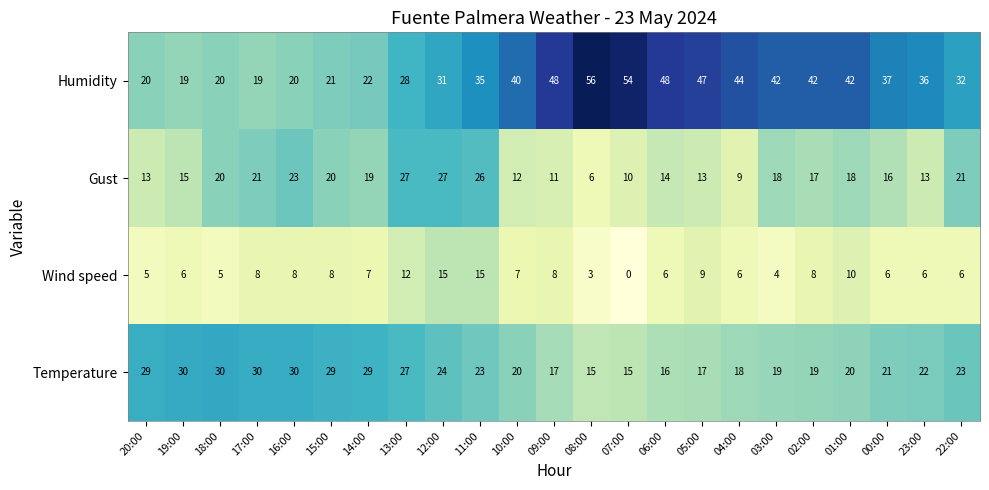

What is the difference between the maximum and second lowest values in the Gust series?

18